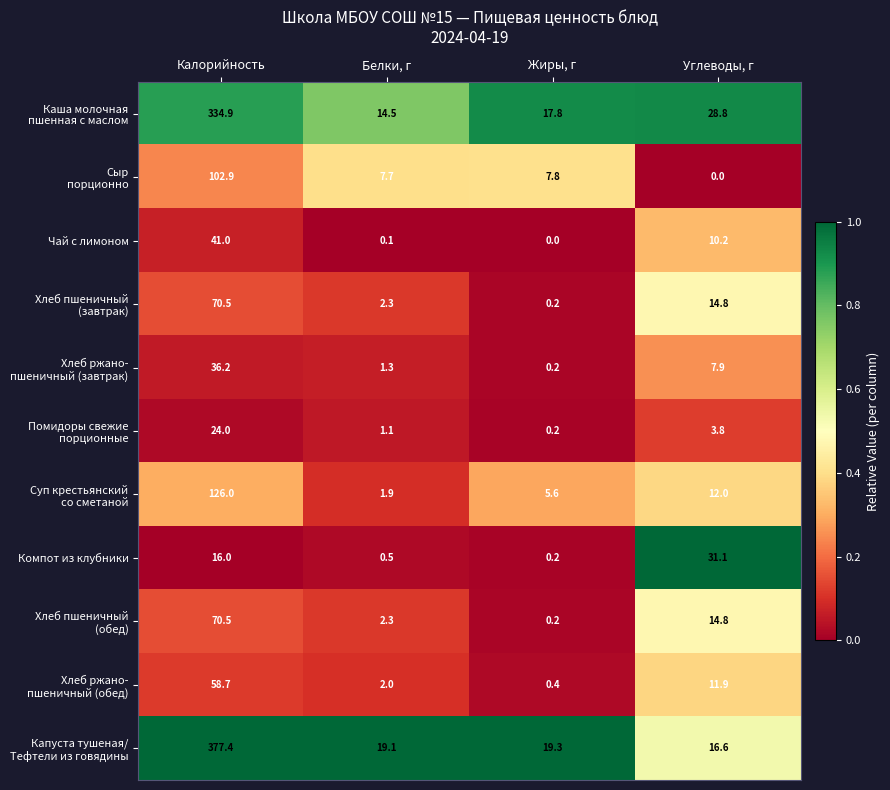

At how many categories does at least one series exceed 0?

4